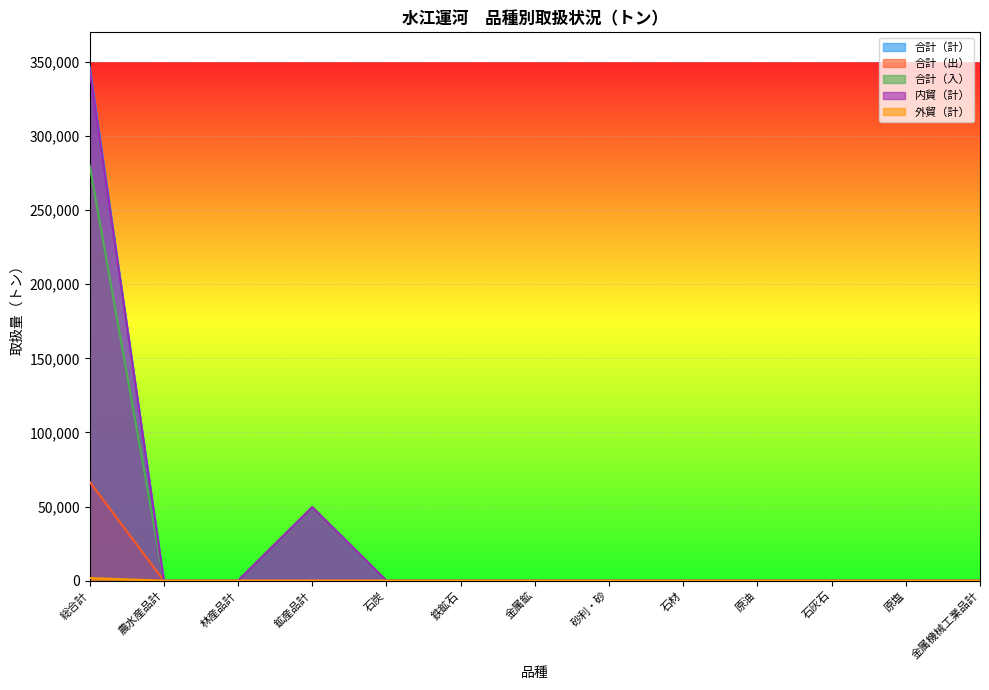

What is the greatest value displayed?

346837